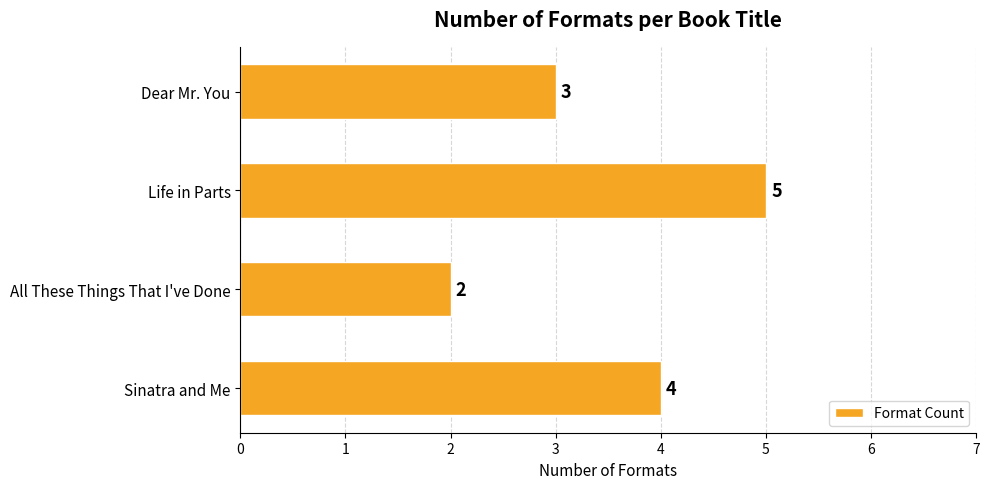

What is the ratio of the value at Dear Mr. You to the value at Life in Parts?

0.6